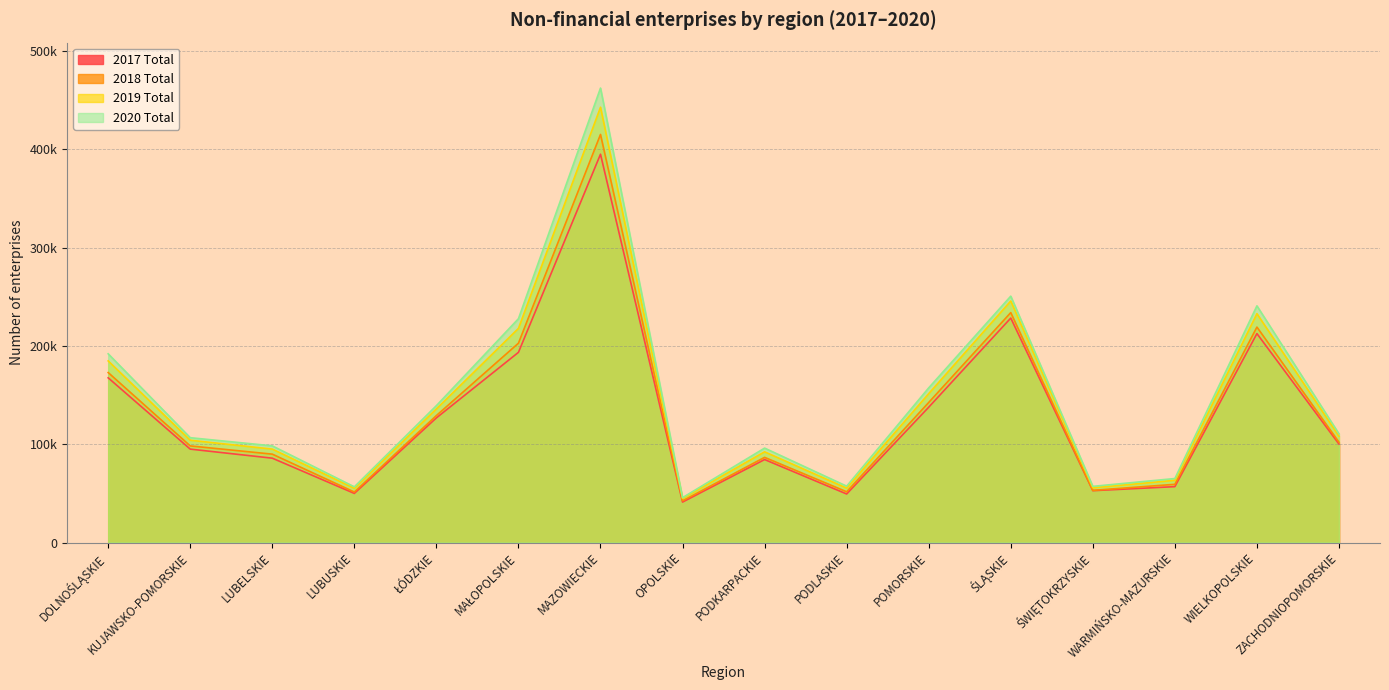

True or false: 2018 Total and 2019 Total intersect in this chart.

False